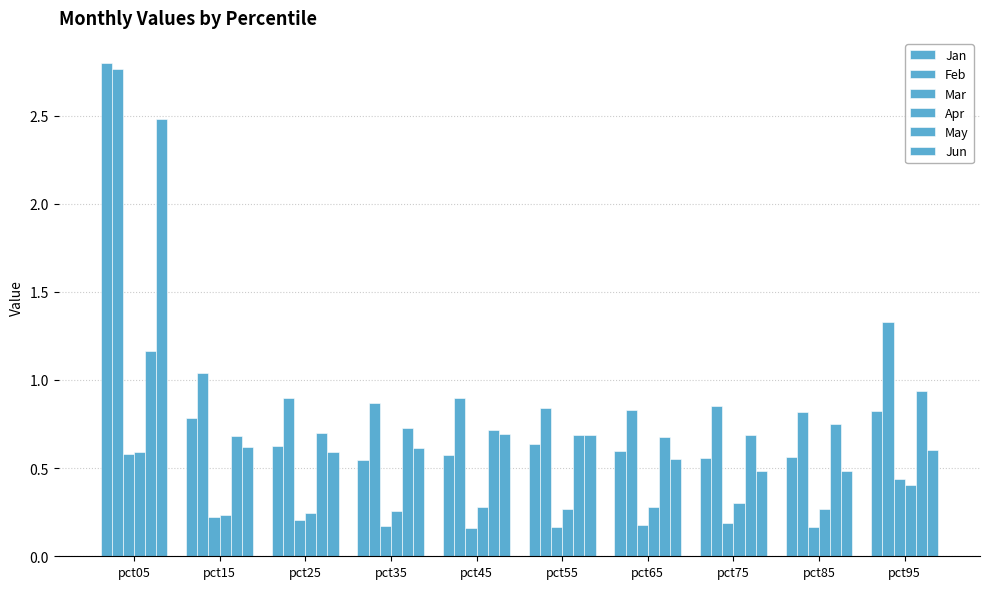

Are the bars horizontal?

No